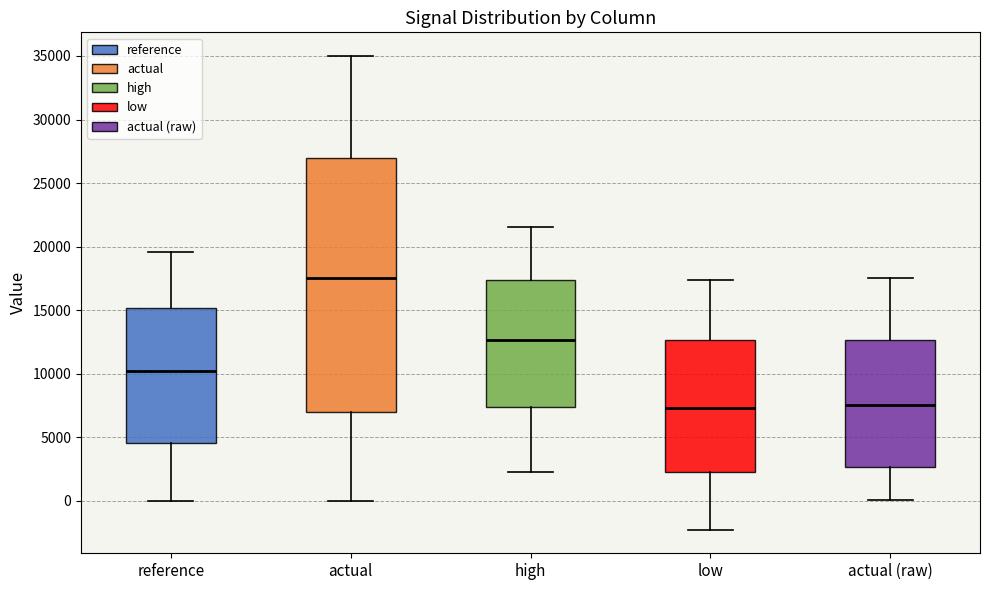

Reading left to right, transcribe this box plot: for each box, give where its median line is, the range the box spans, and where its two whiskers end, as read against the y-axis. The values are not printed on the chart, so give them approximately, as read against the axis.

reference: median 10000, box 4500 to 15000, whiskers 0 to 19500
actual: median 17500, box 7000 to 27000, whiskers 0 to 35000
high: median 12500, box 7500 to 17500, whiskers 2500 to 21500
low: median 7500, box 2000 to 12500, whiskers -2500 to 17500
actual (raw): median 7500, box 2500 to 12500, whiskers 0 to 17500